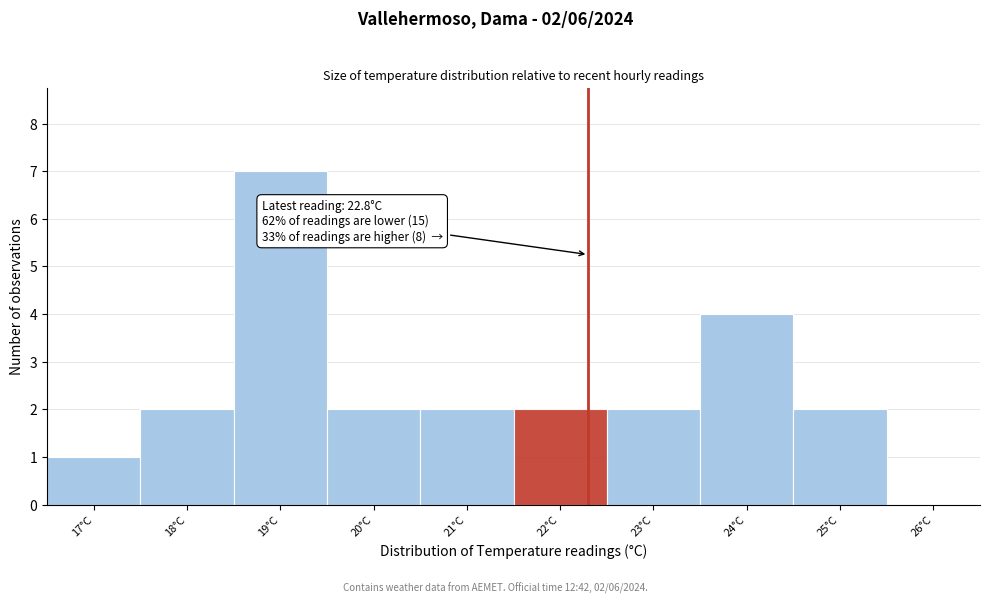

Reading left to right, what are all the values shown in this chart?

17°C=1	18°C=2	19°C=7	20°C=2	21°C=2	22°C=2	23°C=2	24°C=4	25°C=2	26°C=0